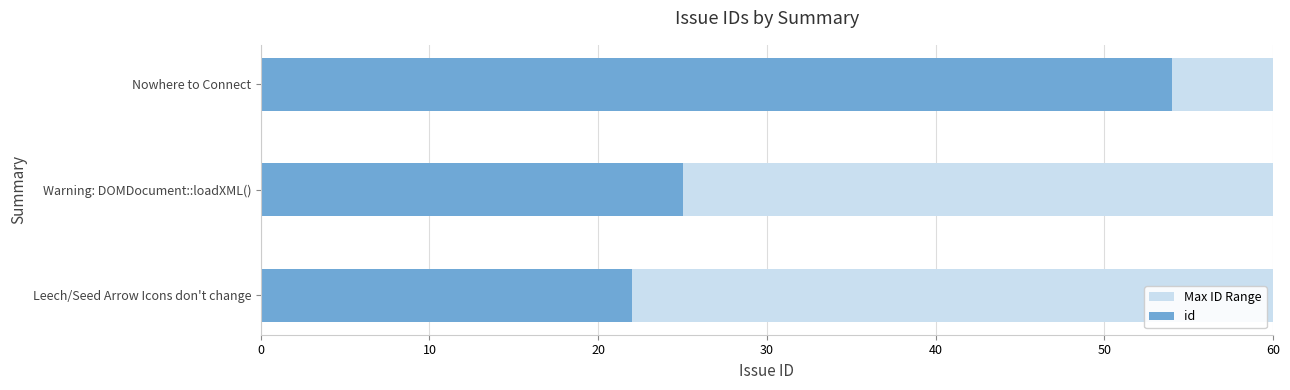

What is the greatest value displayed?

54.0